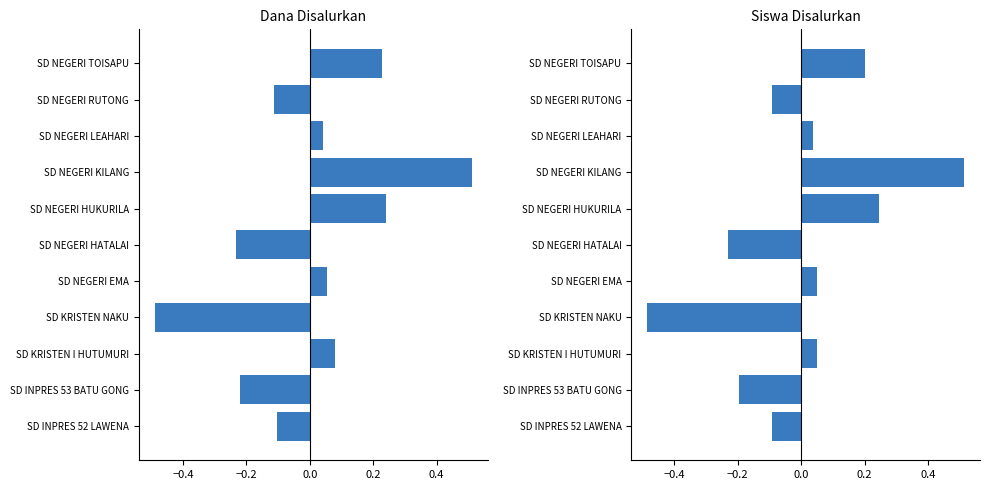

Is the value of Disalurkan (Dana) at SD KRISTEN I HUTUMURI greater than the value of Siswa Disalurkan at SD NEGERI HATALAI?

Yes